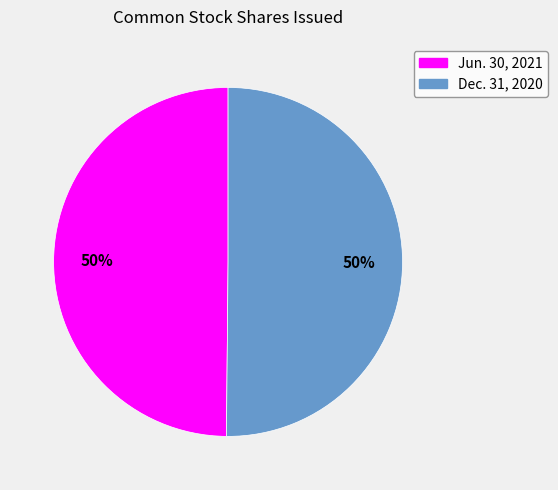

Combined, do Dec. 31, 2020 and Jun. 30, 2021 account for over 50%?

Yes